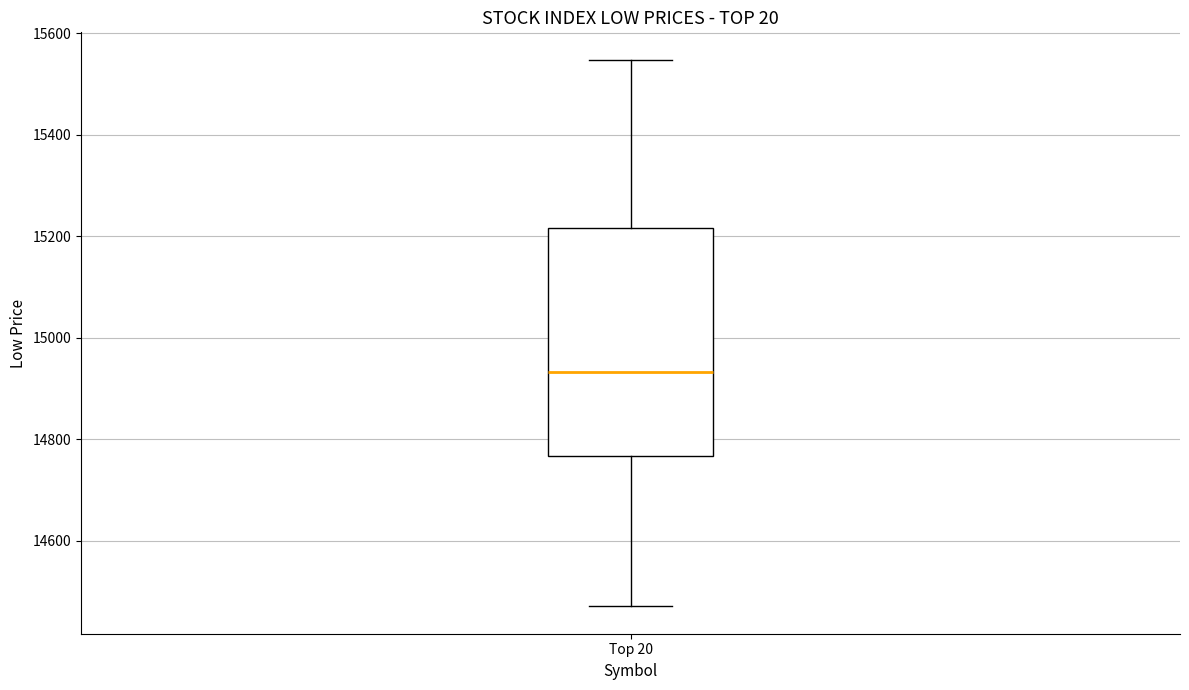

Transcribe this box plot: give where the median line is, the range the box spans, and where the two whiskers end, as read against the y-axis. The values are not printed on the chart, so give them approximately, as read against the axis.

median 14940, box 14760 to 15220, whiskers 14480 to 15540